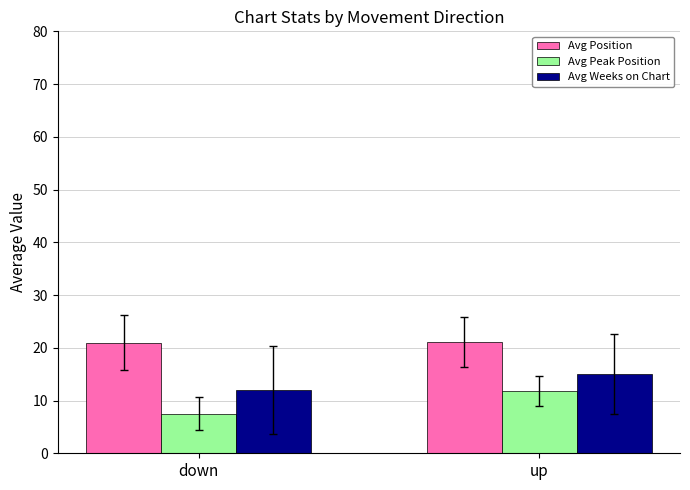

What is the value of the Avg Peak Position bar at the 1st from the left?

7.5